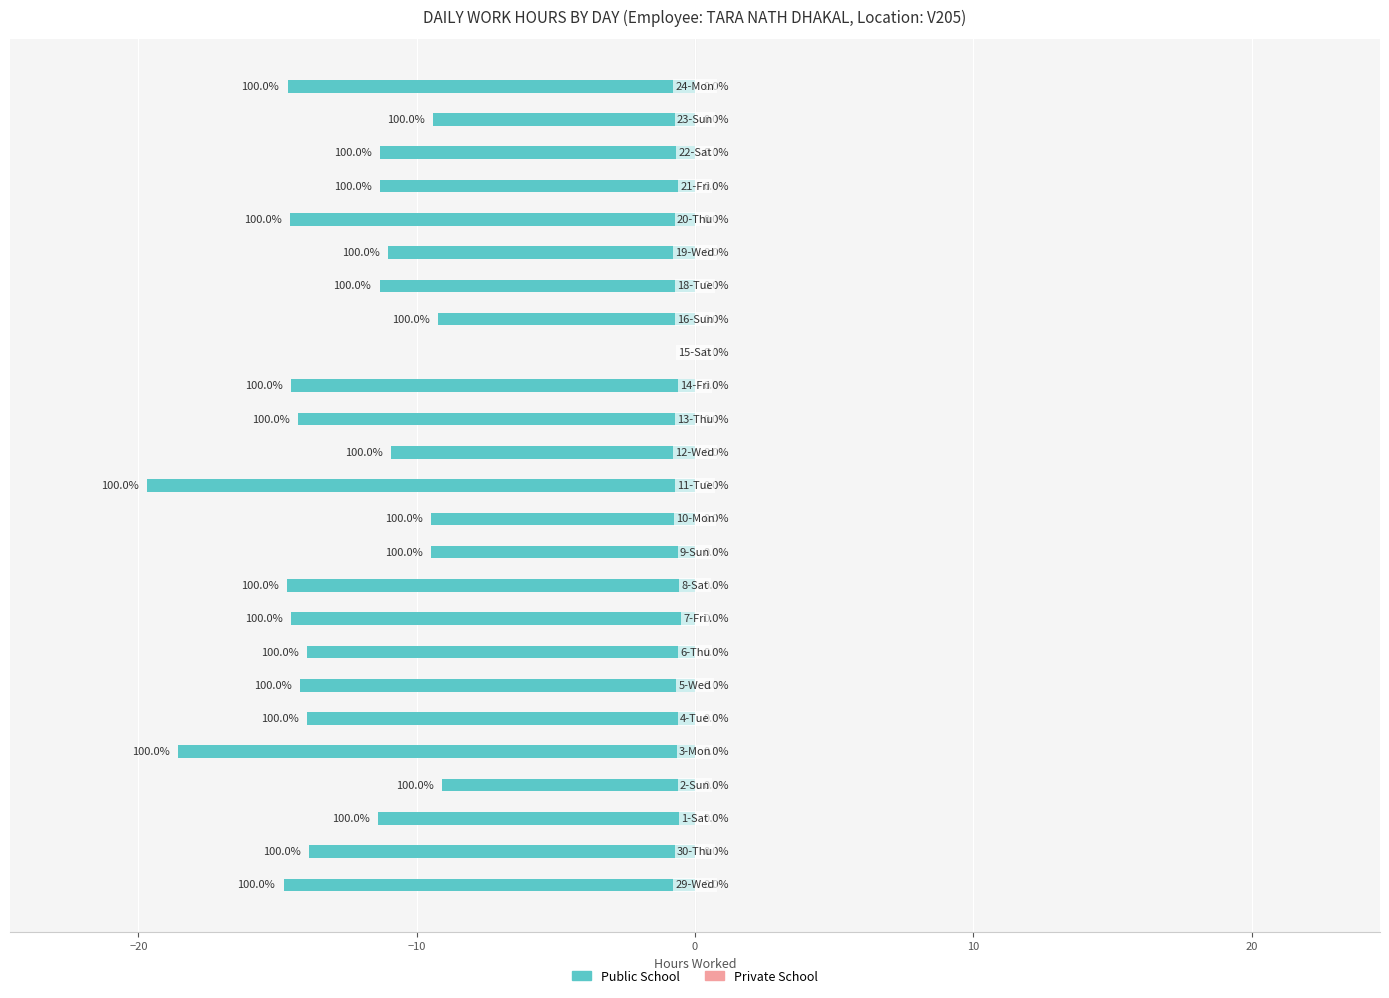

How many series are shown in this chart?

1